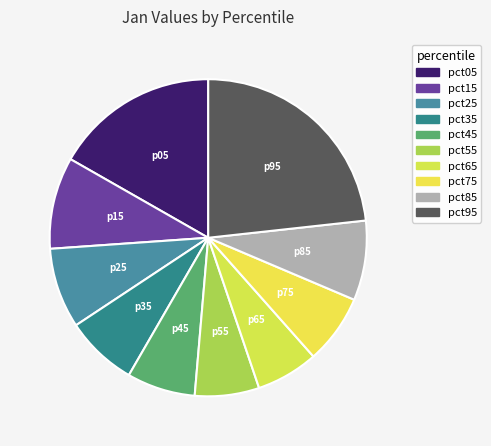

Rank the categories by value from lowest to highest.

pct65, pct55, pct45, pct75, pct35, pct85, pct25, pct15, pct05, pct95